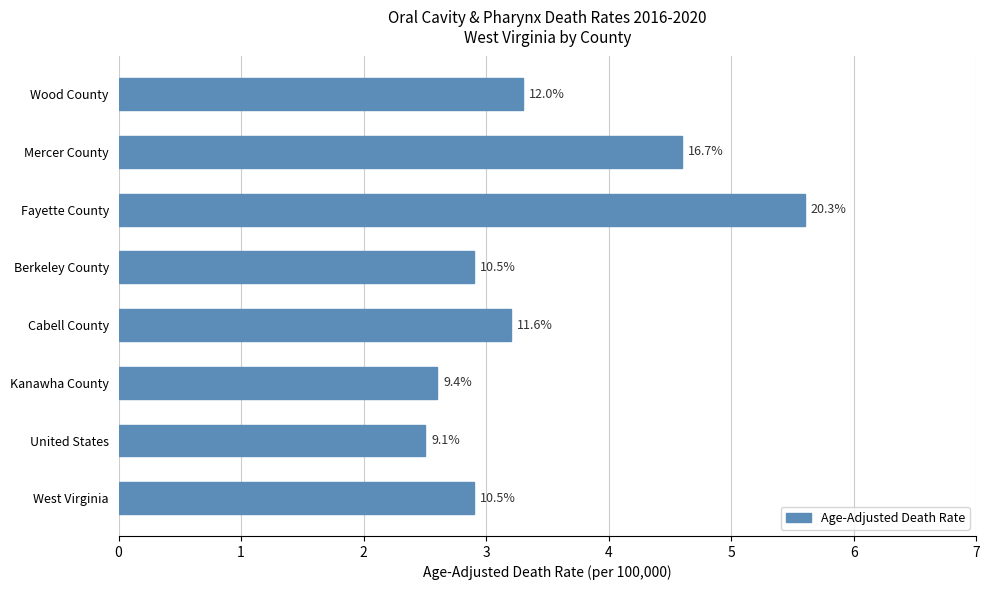

What is the smallest value displayed?

2.5